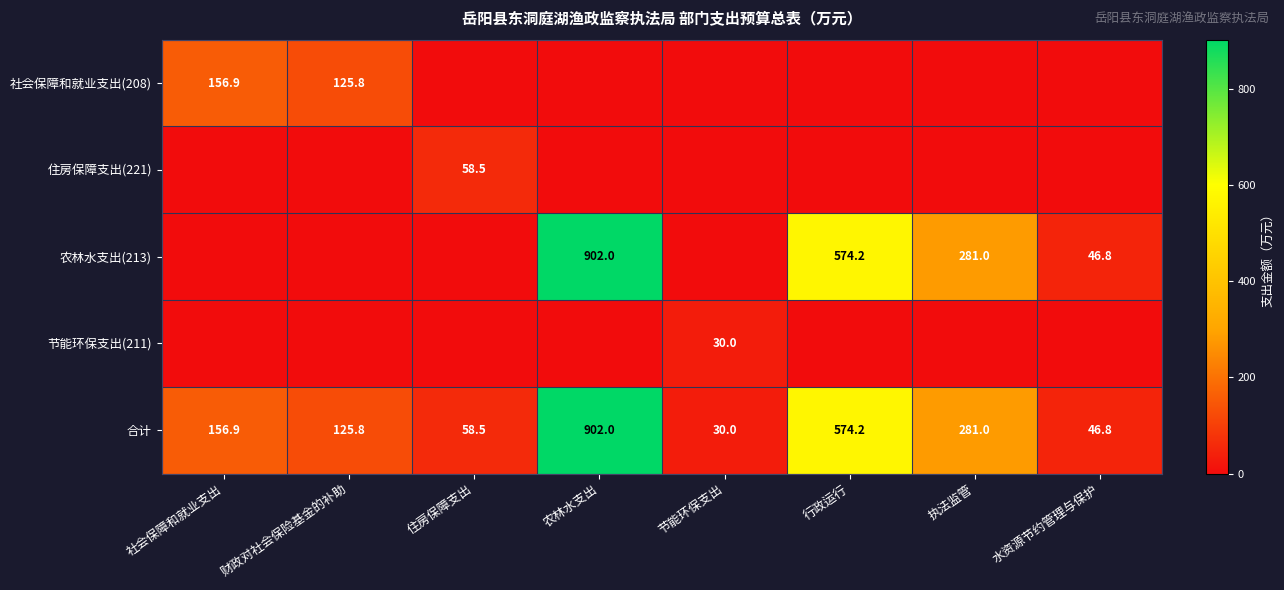

Read the 合计 value at 执法监管.

281.0